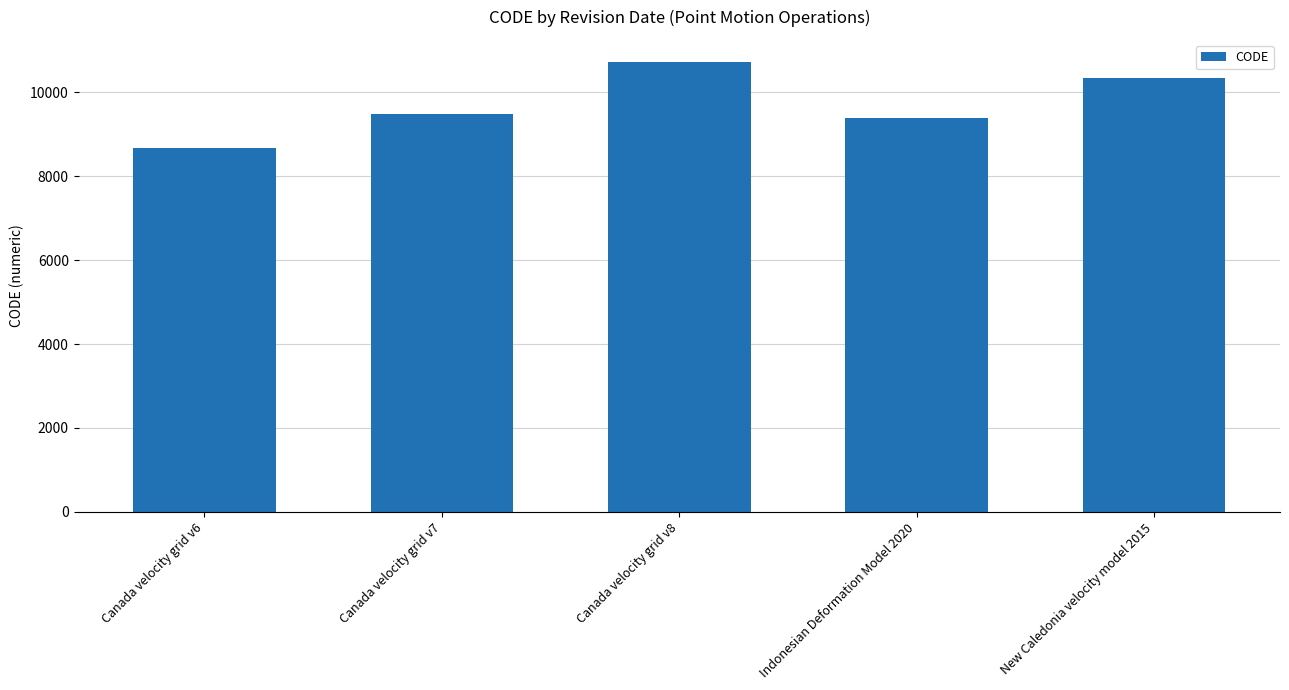

What is the label of the 5th bar from the right?

Canada velocity grid v6